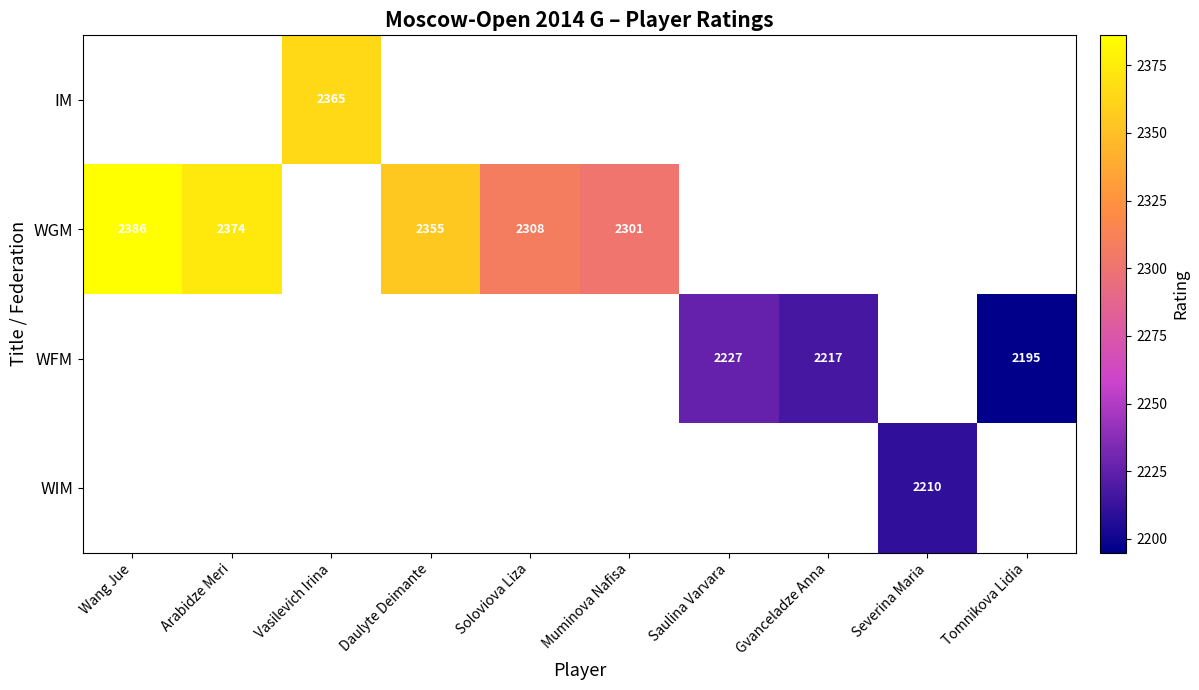

The WGM series shows 4183 at Daulyte Deimante. True or false?

False